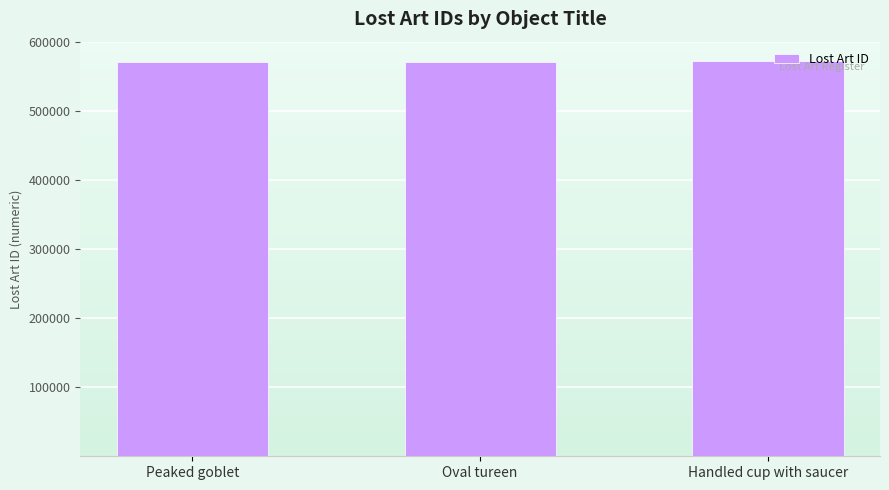

The chart shows a value of 571781 at Peaked goblet. True or false?

True